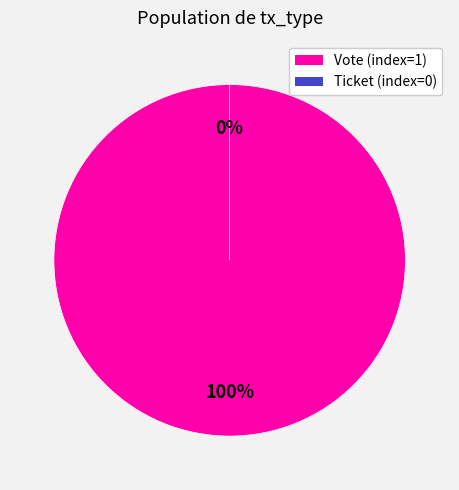

Is it true that Ticket (index=0) is 0% of the pie?

True